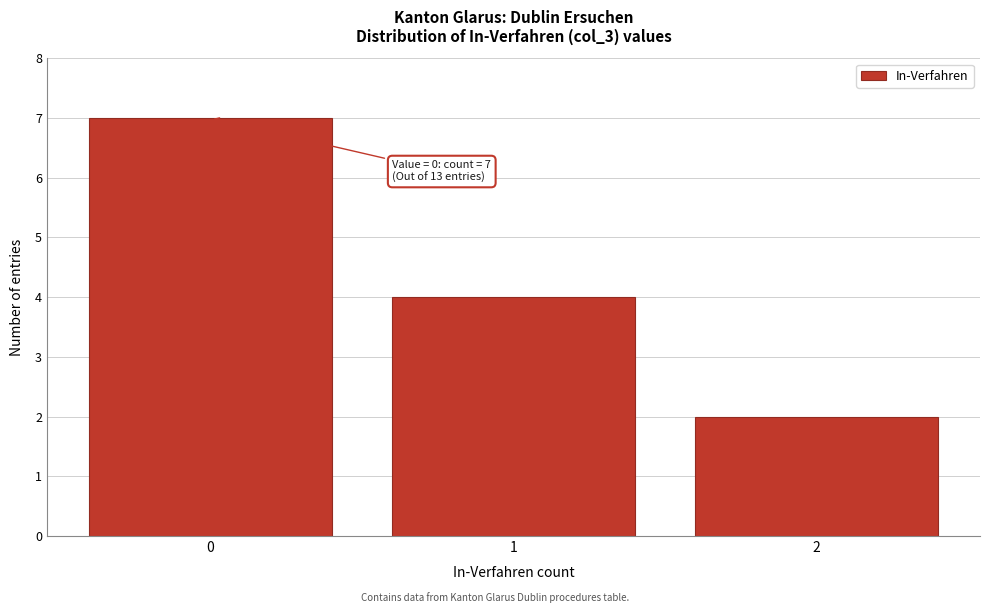

Over which range of the x-axis is the bar tallest?

-0.5 to 0.5